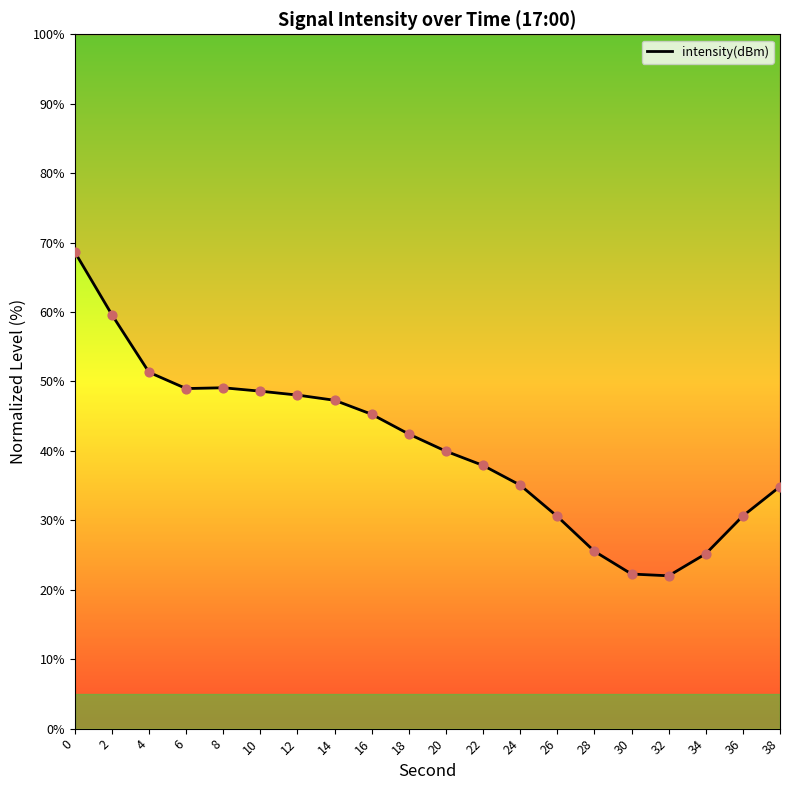

Between 10 and 38, which is larger?

10